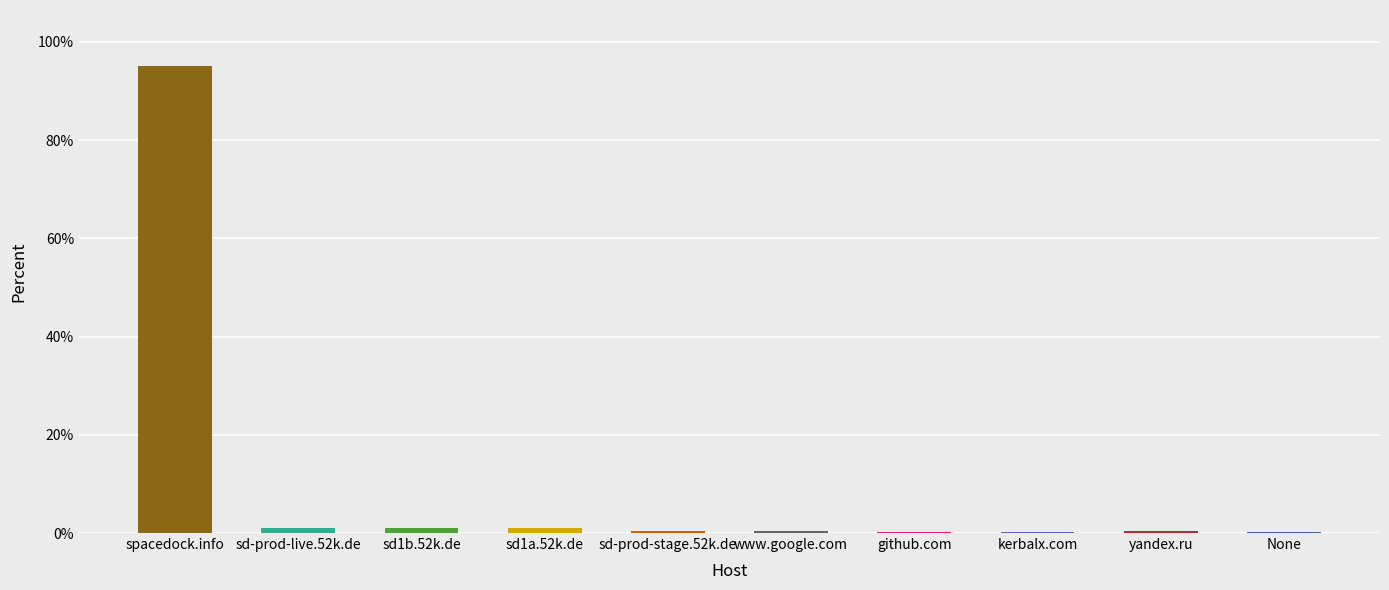

The chart shows a value of 1.0 at sd1a.52k.de. True or false?

True